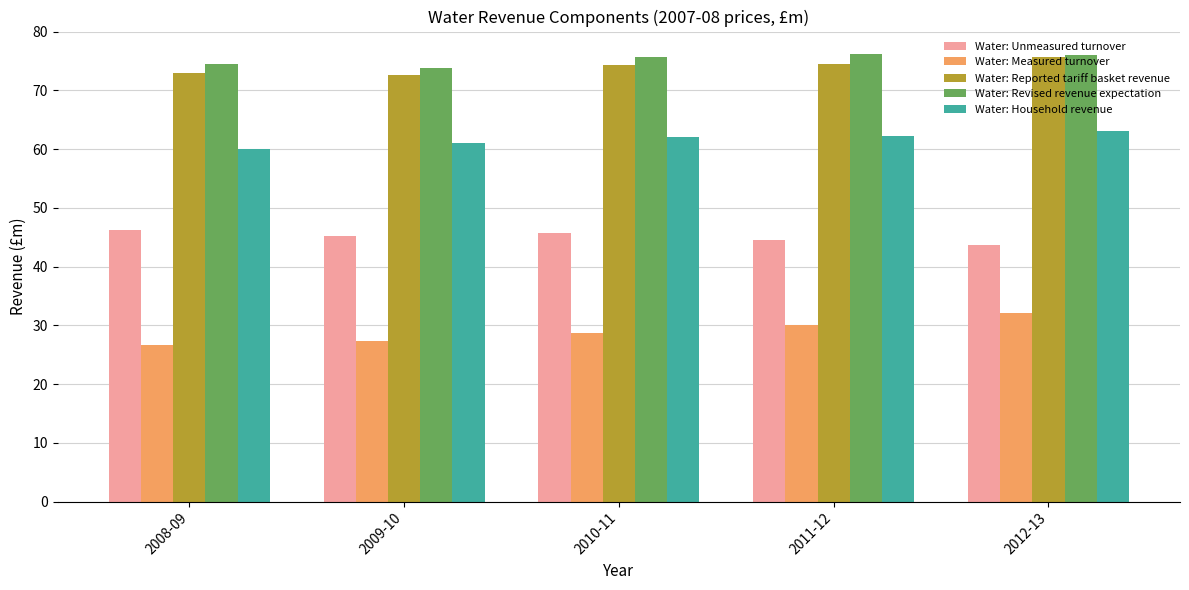

The Water: Measured turnover series shows 8.7 at 2008-09. True or false?

False